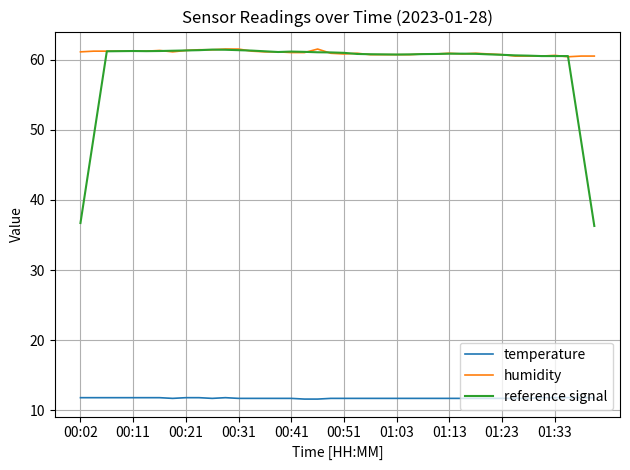

What is the highest value of the temperature series?

11.8